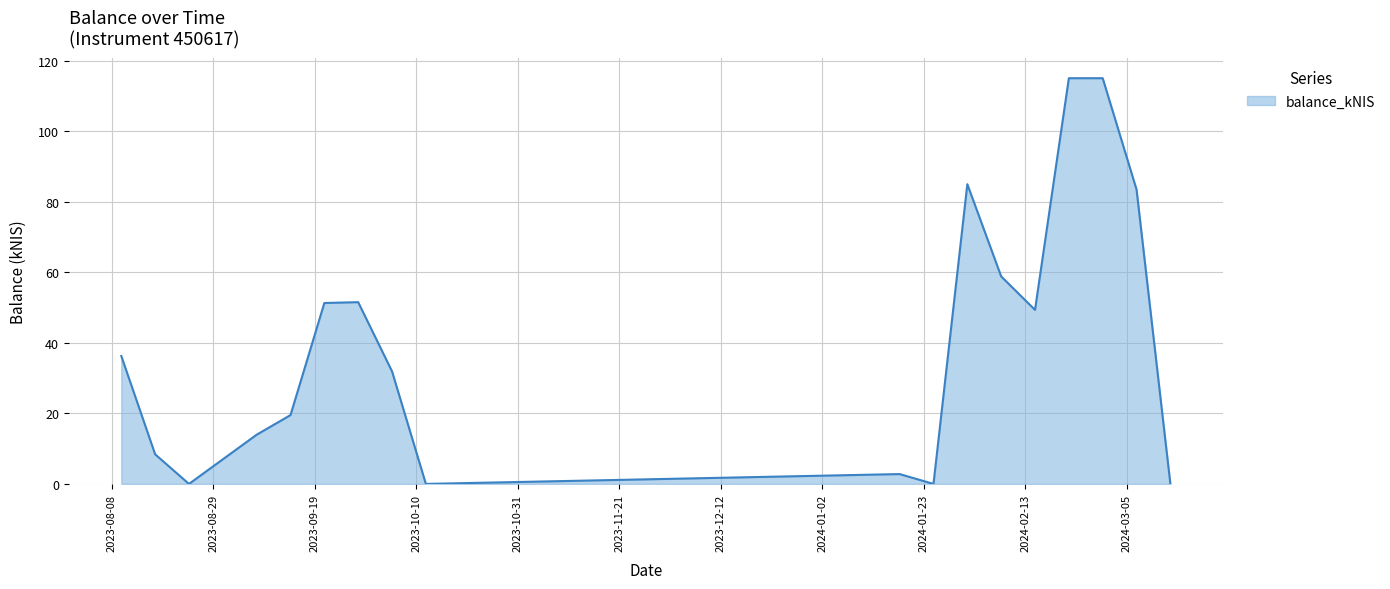

What is the greatest value displayed?

115.0